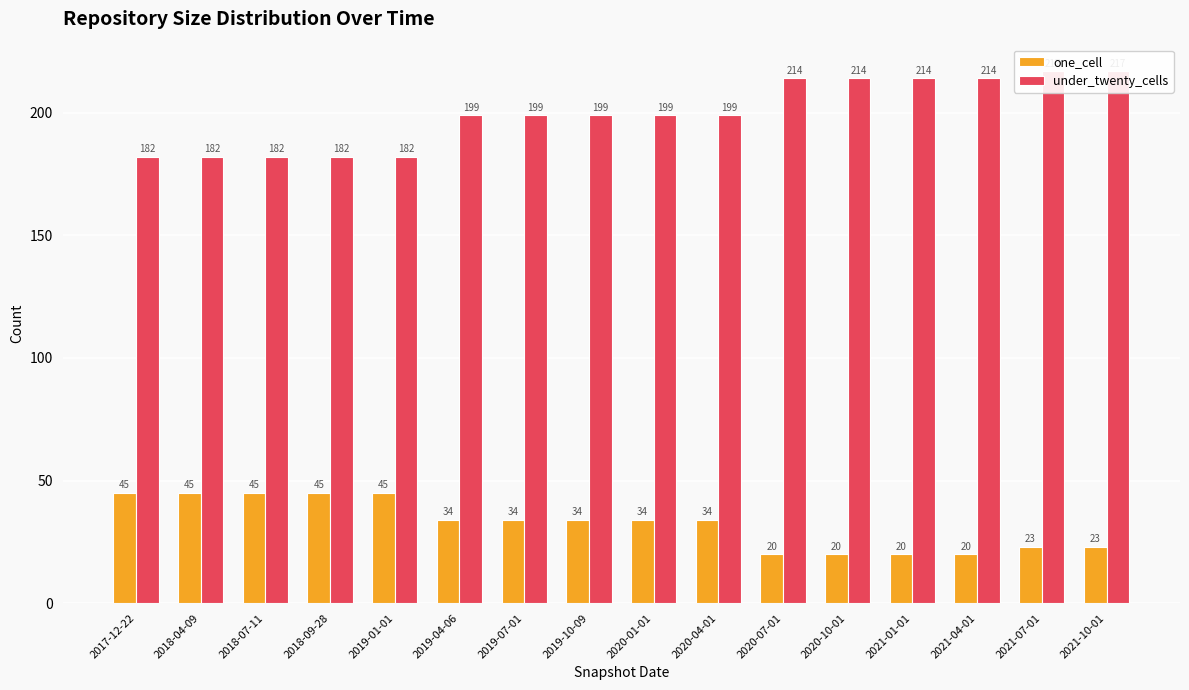

Which category has the highest value in the one_cell series?

2017-12-22